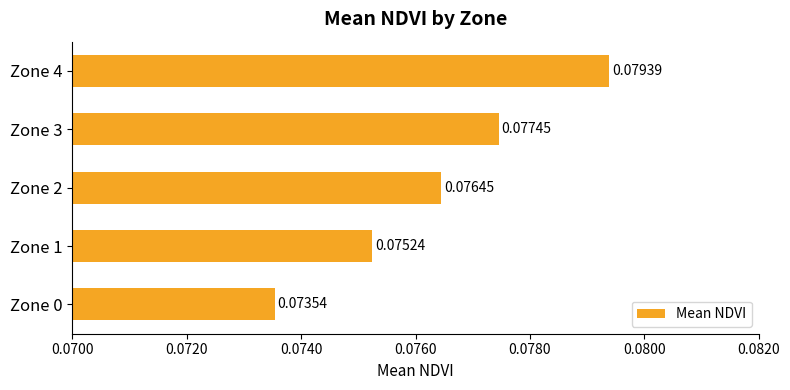

Where is the data nearest to the value 0?

Zone 0